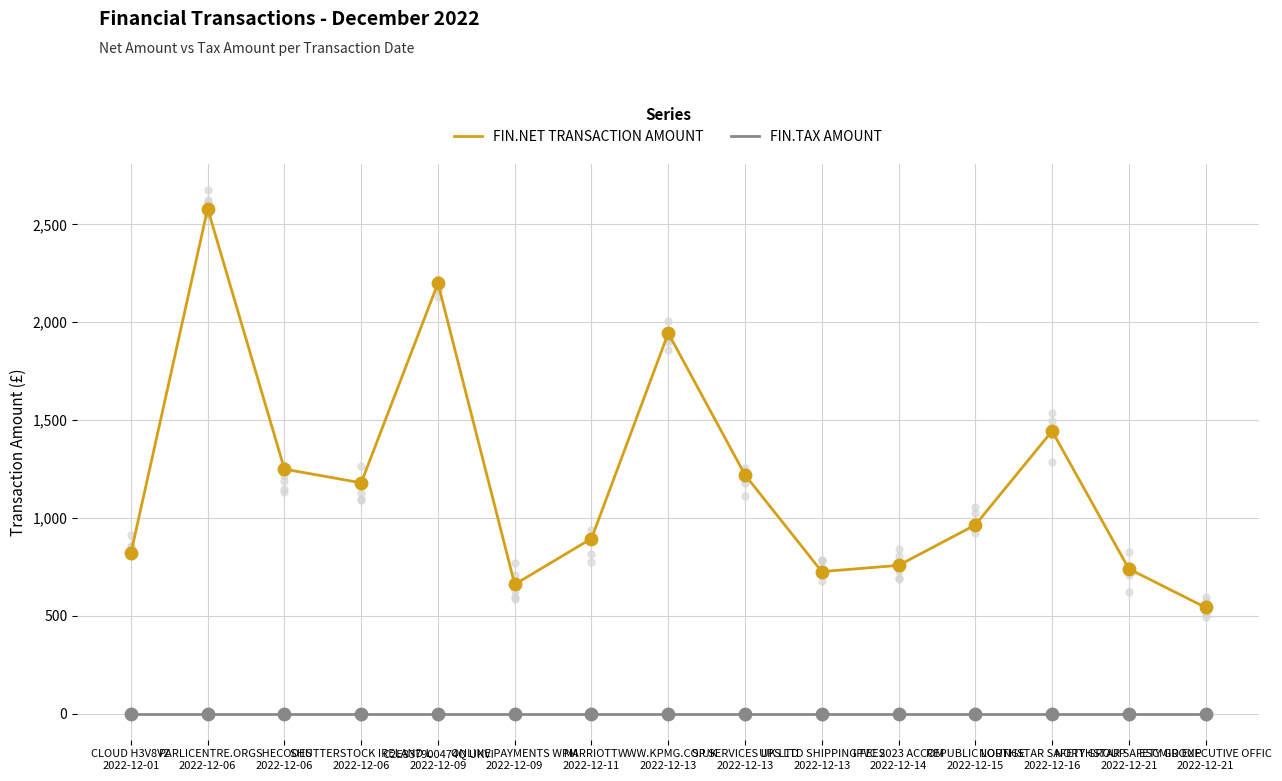

Which series has the largest total across all categories?

FIN.NET TRANSACTION AMOUNT